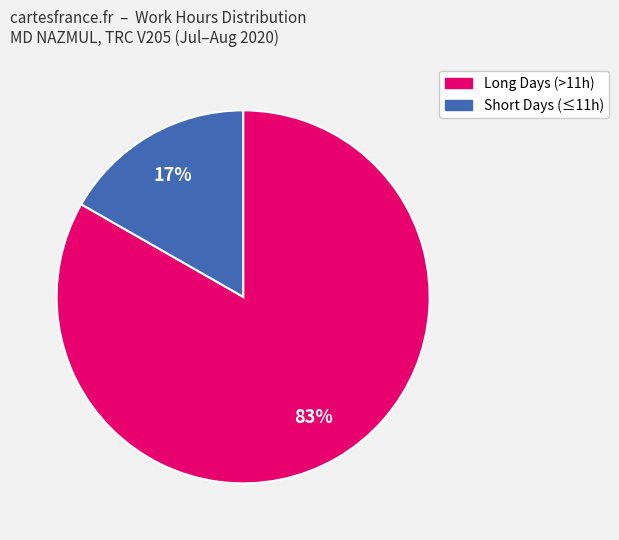

How many segments does this pie chart have?

2